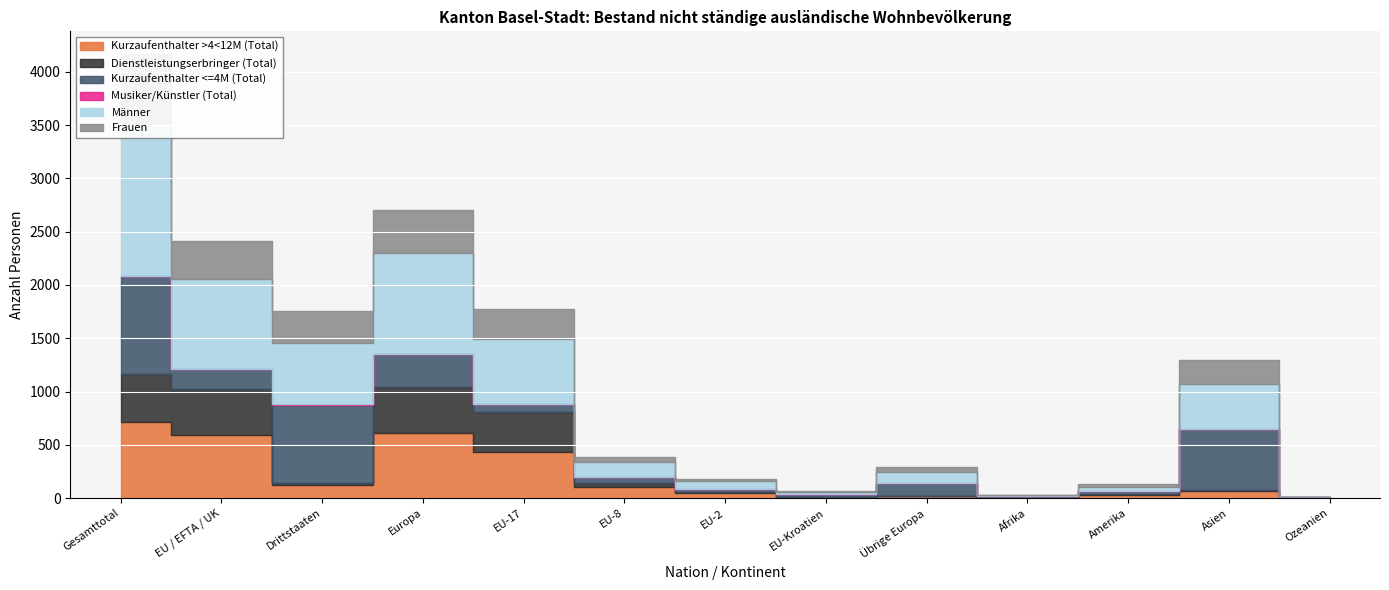

Which series has the largest range (max minus min)?

Männer